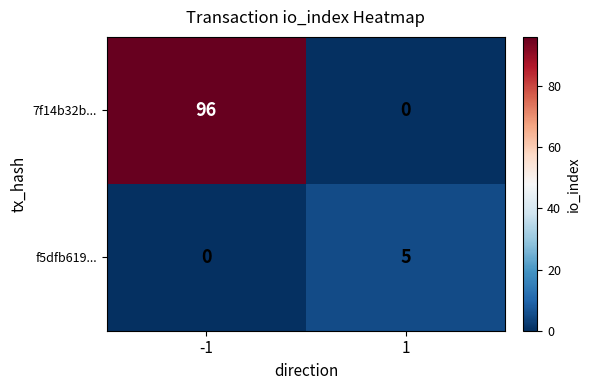

Reading right to left, transcribe all the data shown in this chart.

7f14b32b...: 0	96
f5dfb619...: 5	0